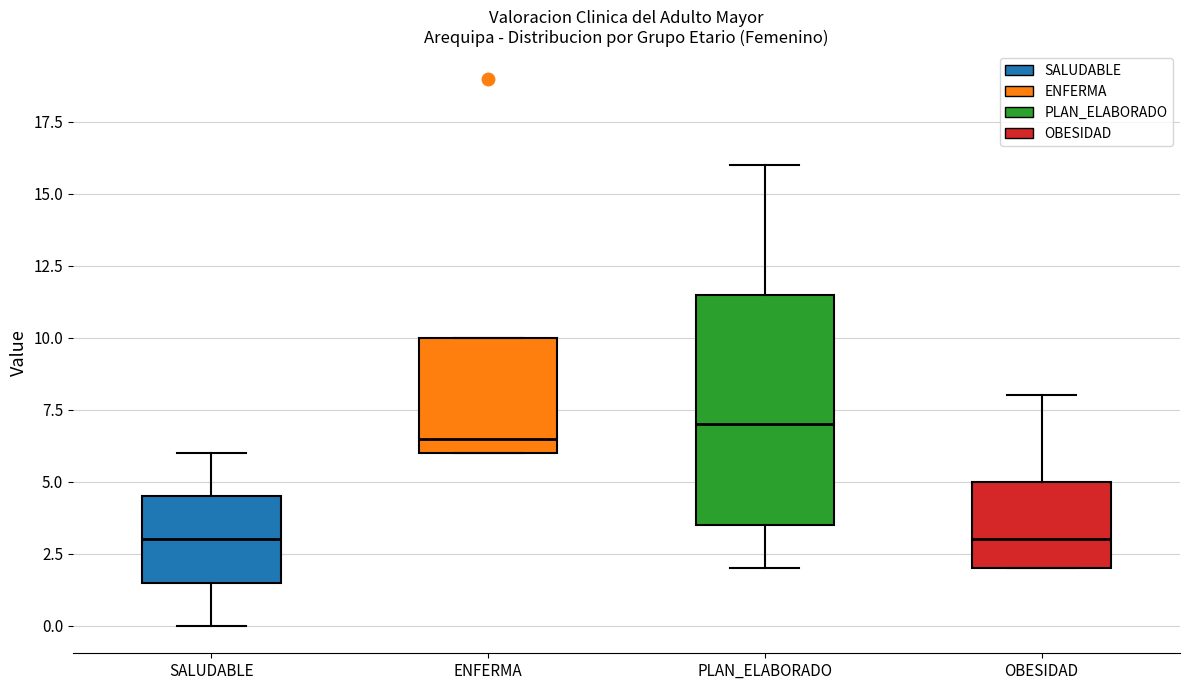

Reading left to right, transcribe this box plot: for each box, give where its median line is, the range the box spans, and where its two whiskers end, as read against the y-axis. The values are not printed on the chart, so give them approximately, as read against the axis.

SALUDABLE: median 3.0, box 1.5 to 4.5, whiskers 0.0 to 6.0
ENFERMA: median 6.5, box 6.0 to 10.0, whiskers 6.0 to 10.0
PLAN_ELABORADO: median 7.0, box 3.5 to 11.5, whiskers 2.0 to 16.0
OBESIDAD: median 3.0, box 2.0 to 5.0, whiskers 2.0 to 8.0